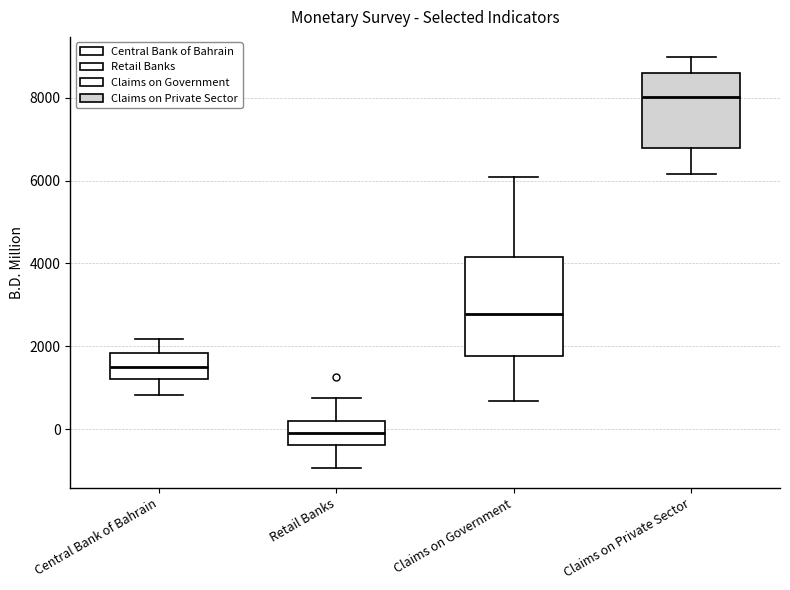

Comparing the boxes themselves (not the whiskers), which one is the tallest?

Claims on Government